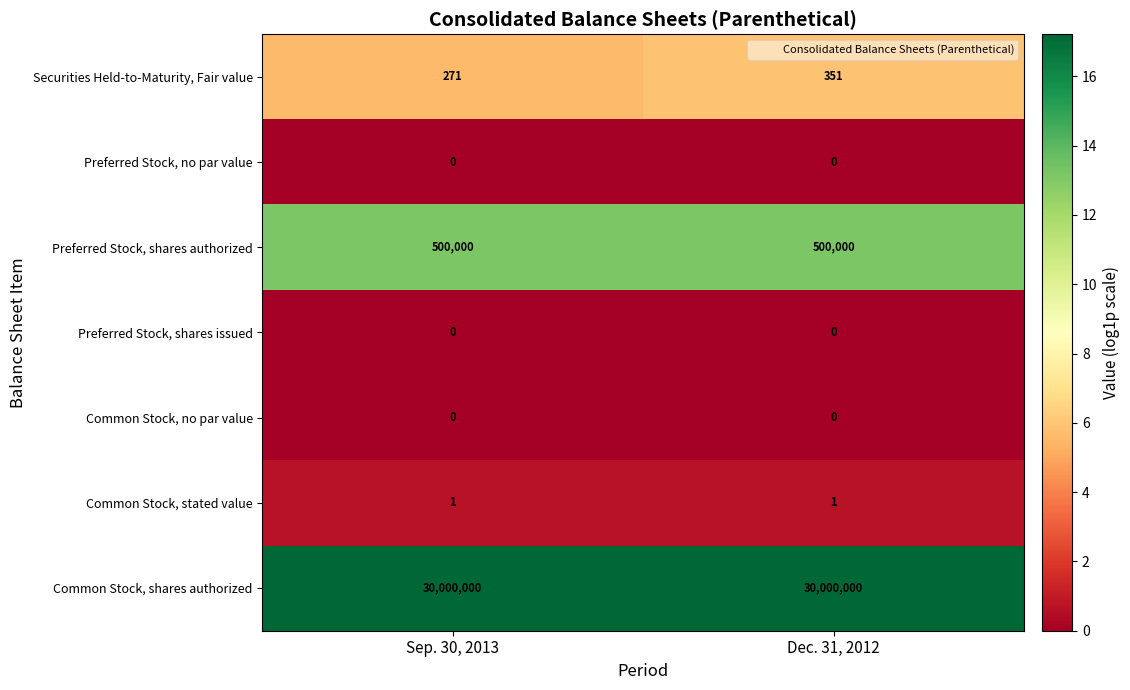

Between Sep. 30, 2013 and Dec. 31, 2012, which series saw the biggest shift?

Securities Held-to-Maturity, Fair value